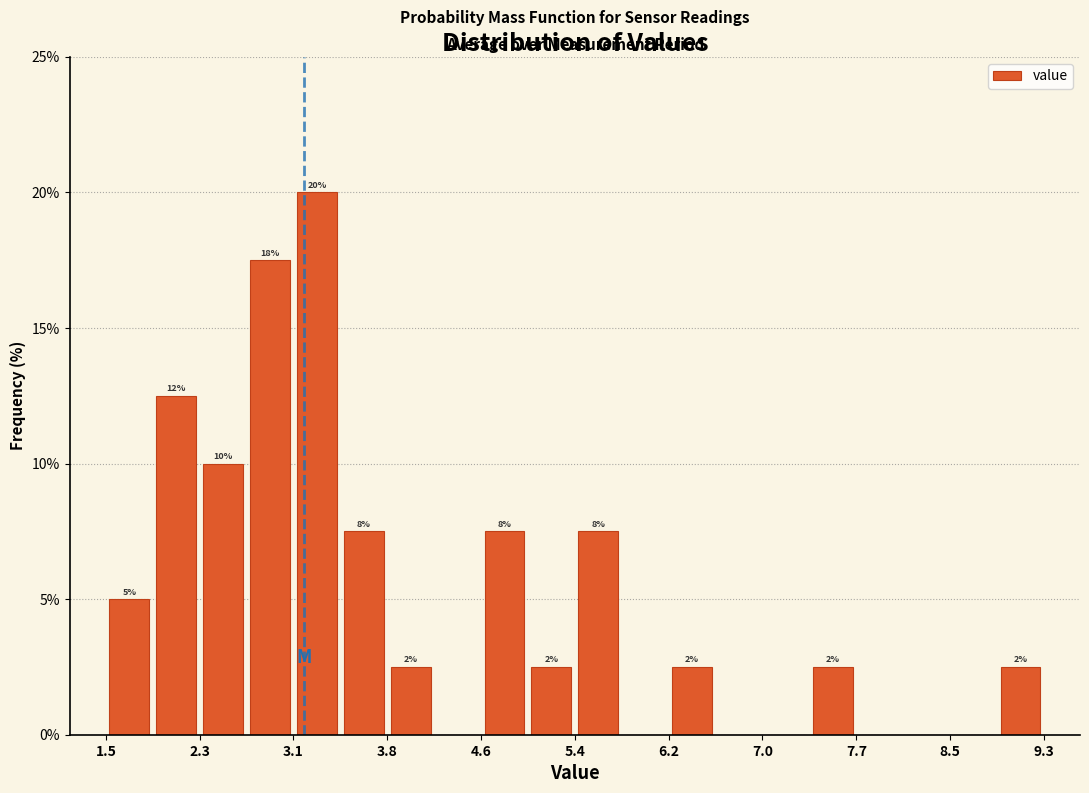

Read against the x-axis, roughly where is the centre of the tallest bar?

3.3